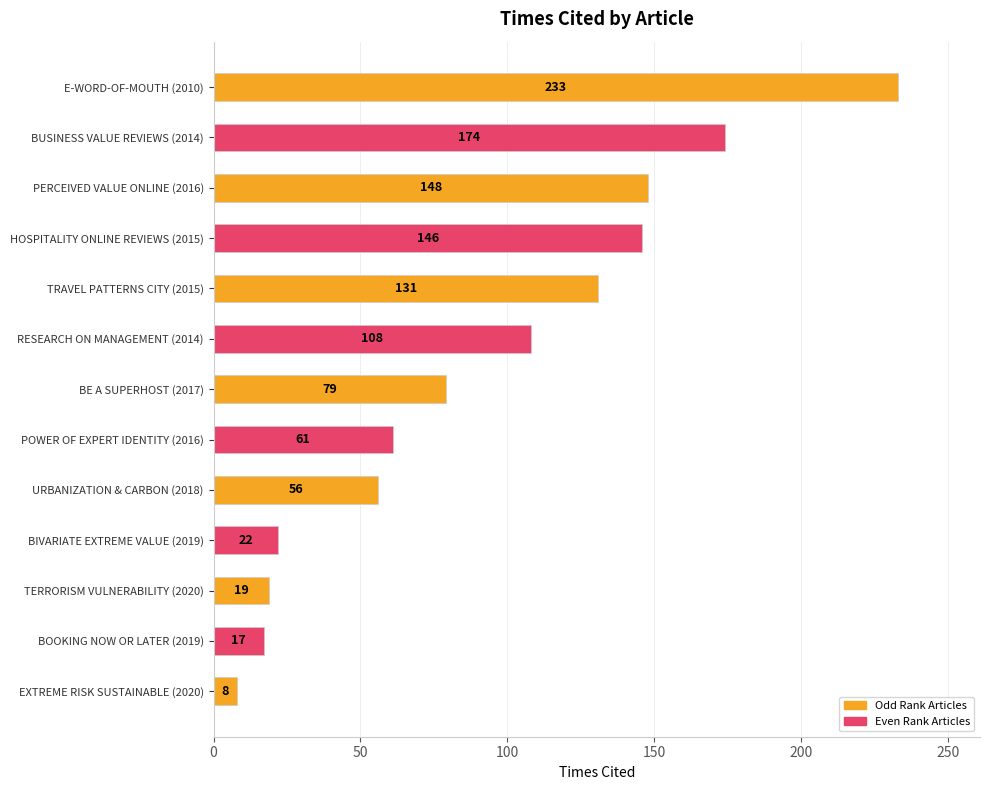

Rank the categories by value from highest to lowest.

E-WORD-OF-MOUTH (2010), BUSINESS VALUE REVIEWS (2014), PERCEIVED VALUE ONLINE (2016), HOSPITALITY ONLINE REVIEWS (2015), TRAVEL PATTERNS CITY (2015), RESEARCH ON MANAGEMENT (2014), BE A SUPERHOST (2017), POWER OF EXPERT IDENTITY (2016), URBANIZATION & CARBON (2018), BIVARIATE EXTREME VALUE (2019), TERRORISM VULNERABILITY (2020), BOOKING NOW OR LATER (2019), EXTREME RISK SUSTAINABLE (2020)